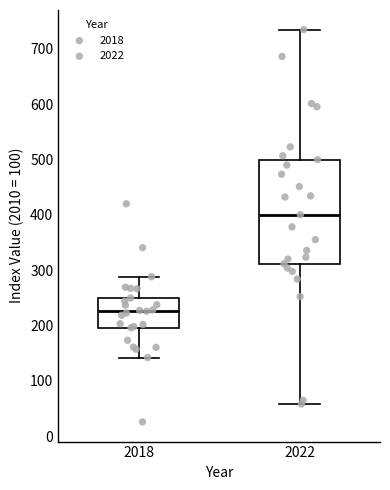

Which box has the lowest median line?

2018